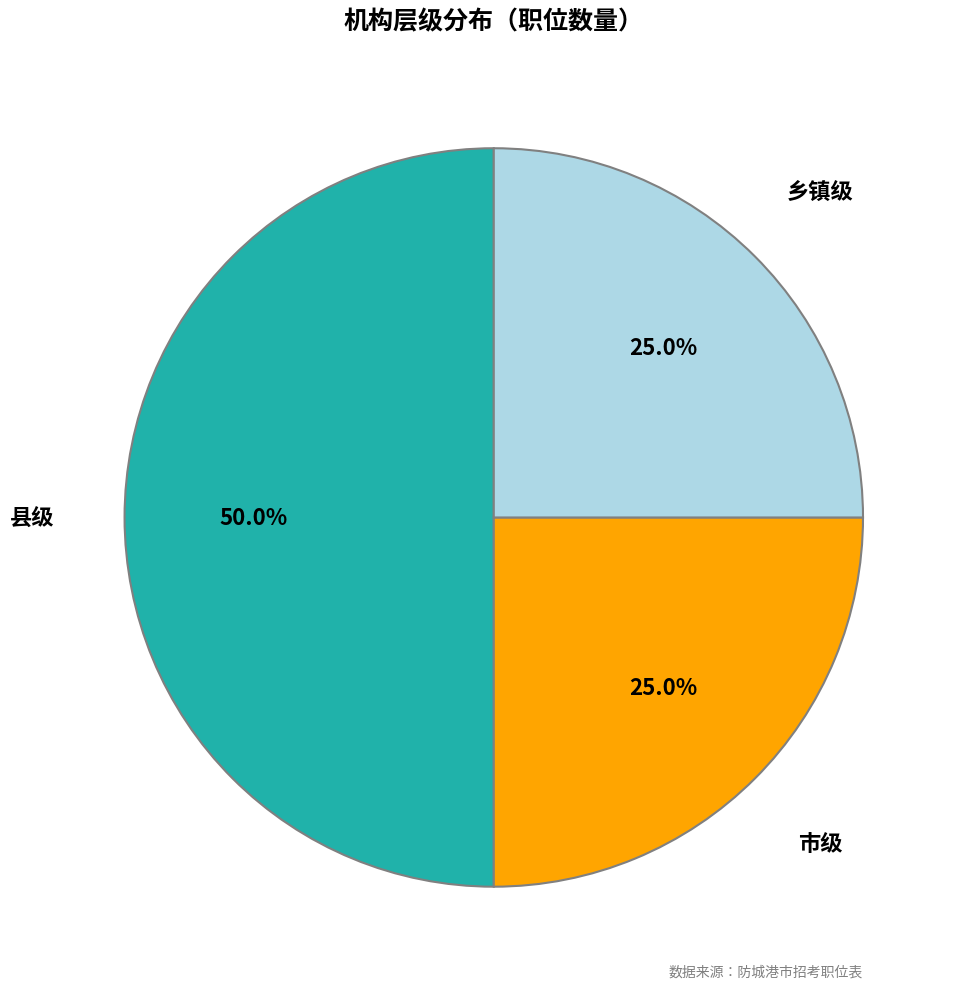

Does any single category account for the majority?

No